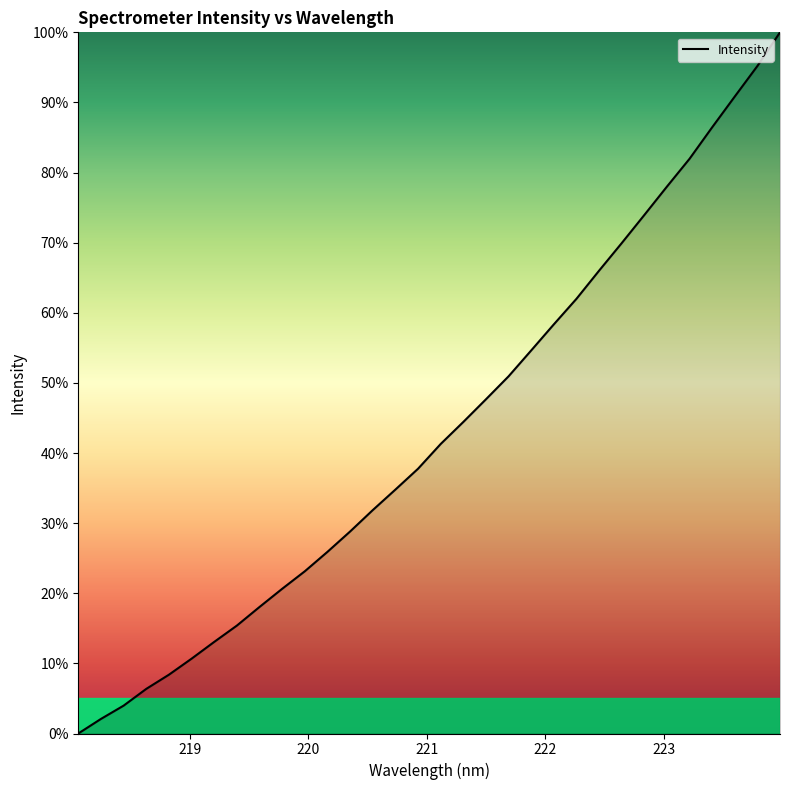

What is the maximum value shown in the chart?

100.0